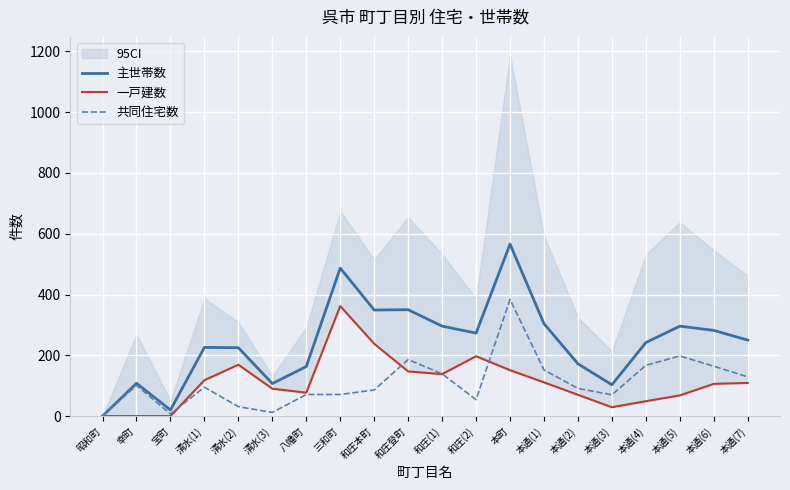

What is the average value of the 共同住宅数 series?

110